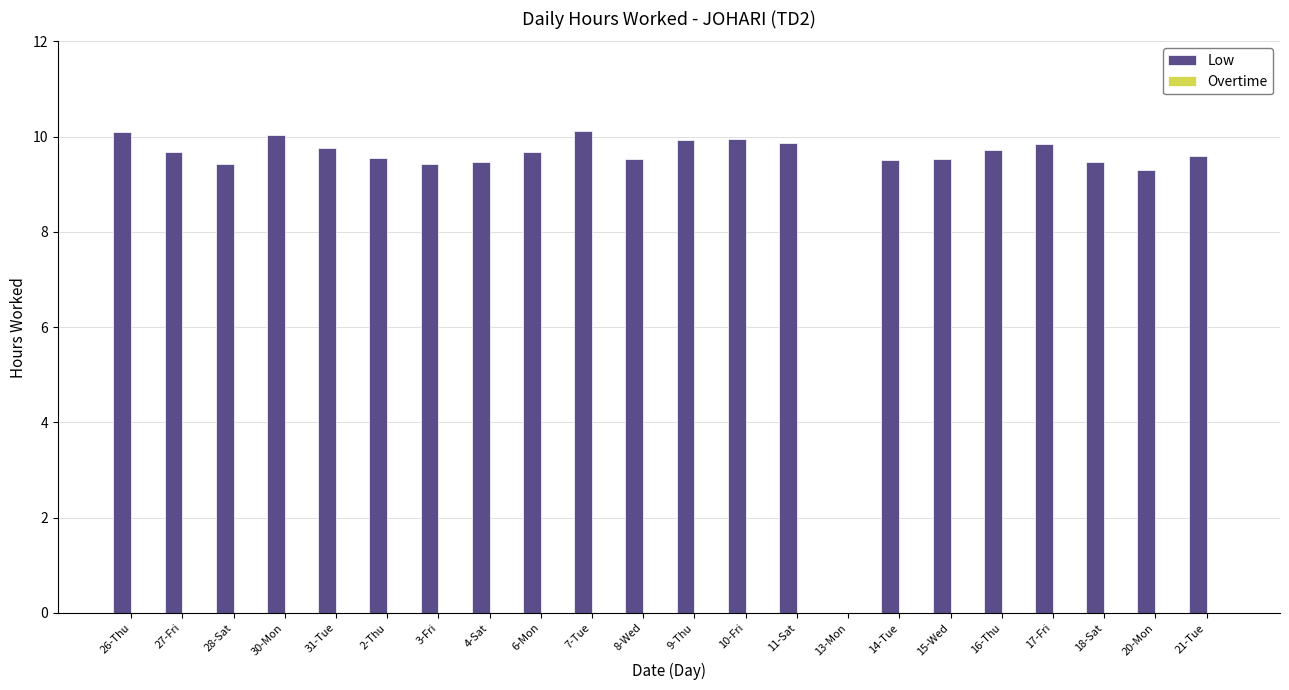

What is the ratio of the value at 18-Sat to the value at 10-Fri?

0.9